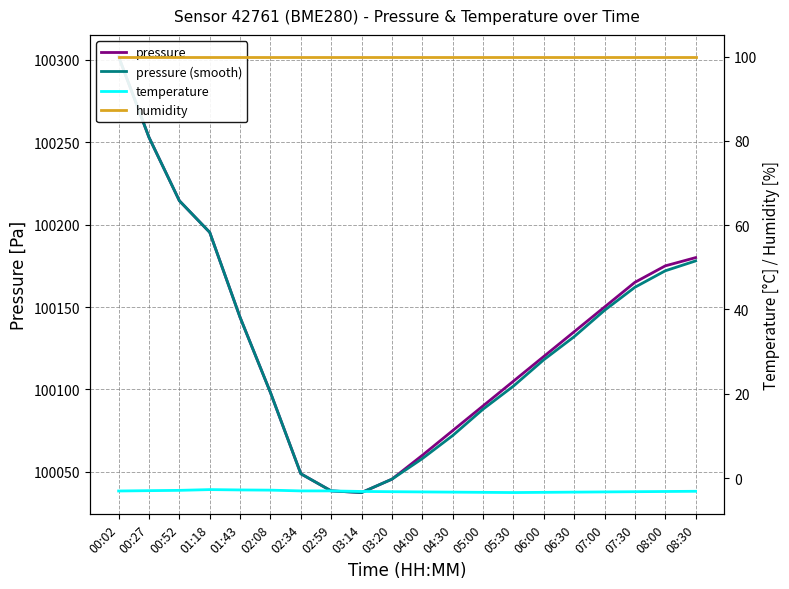

How many values in the pressure series are below 100135?

10